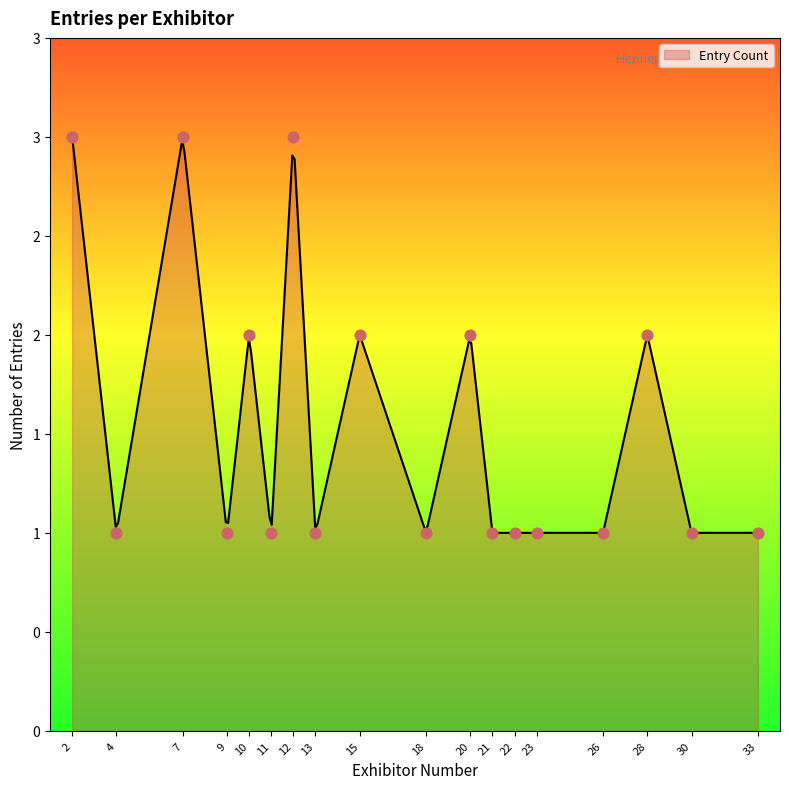

What is the change in value from 2 to 22?

-2